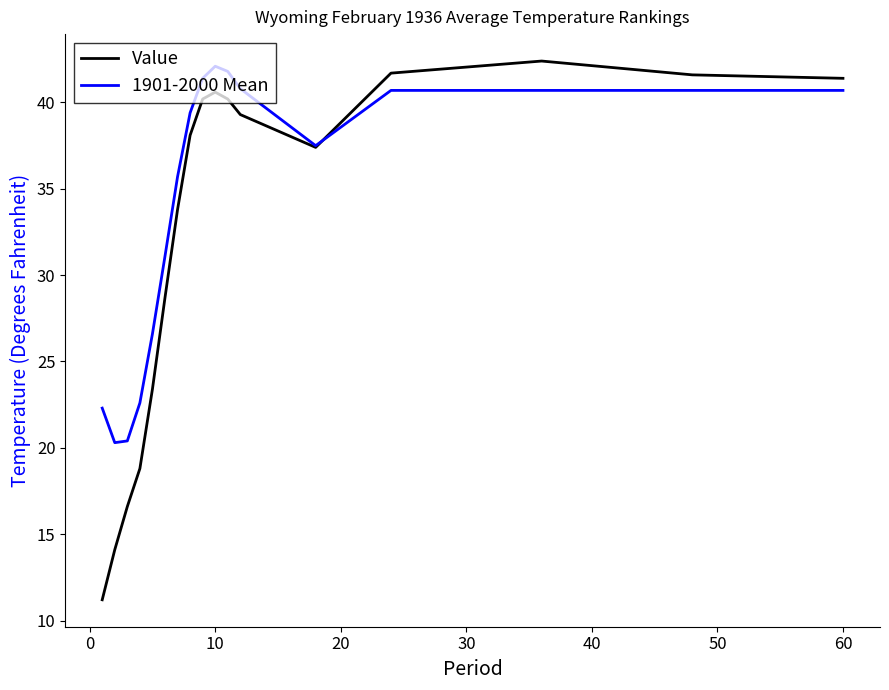

At how many categories does at least one series exceed 23?

13